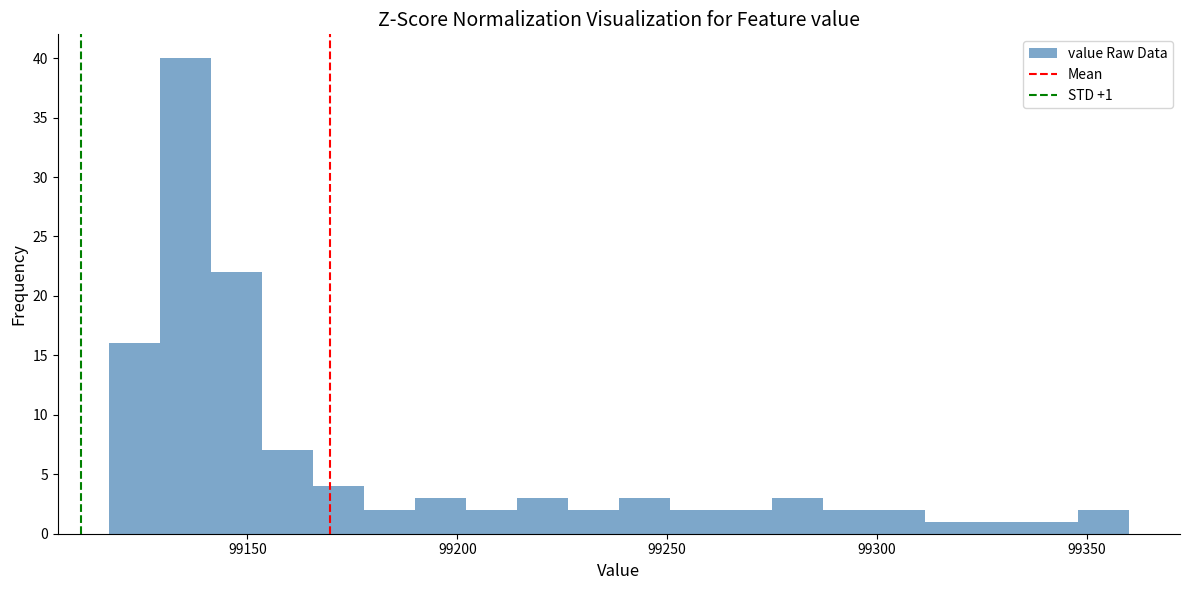

Around what value on the x-axis is the tallest bar? Give the approximate position of its centre, as read against the axis.

99135